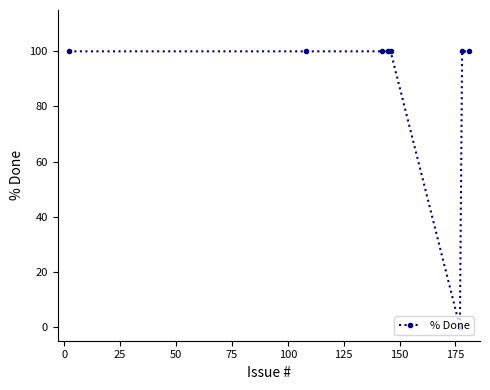

What is the difference between the maximum and minimum values?

100